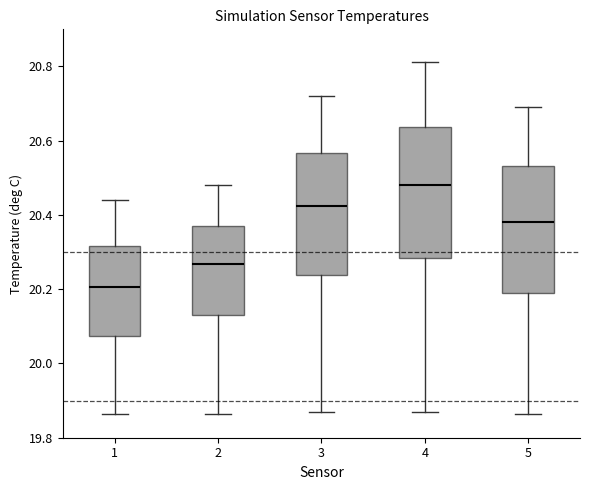

Which box has the highest median line?

4